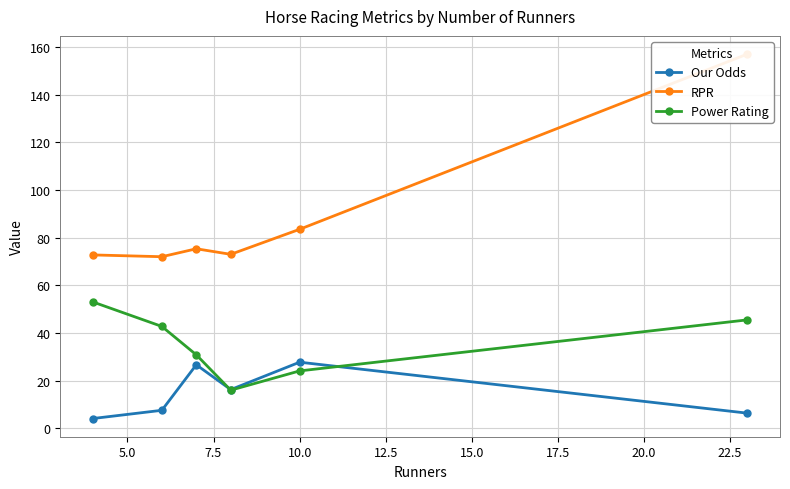

True or false: RPR has more than 1 points higher than both neighbors.

False